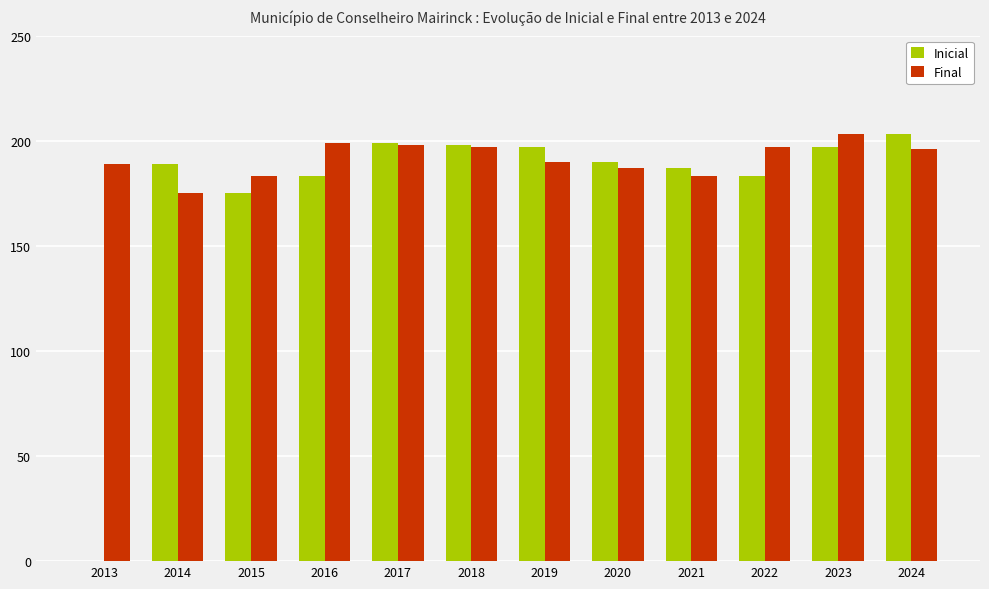

What is the total value across all series at 2017?

397